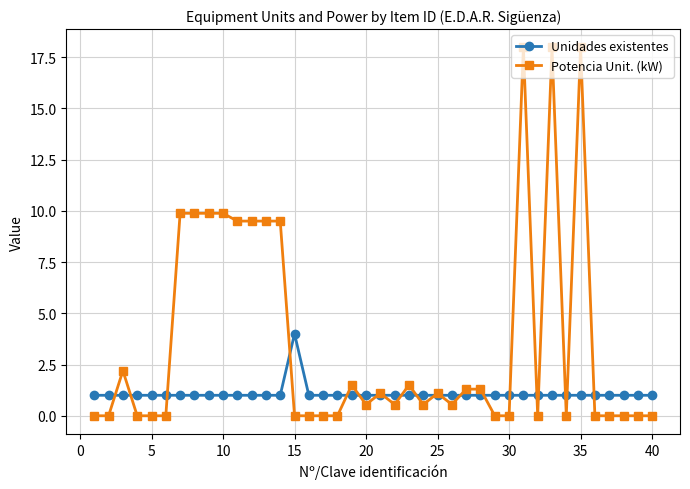

At how many categories does at least one series exceed 7?

11